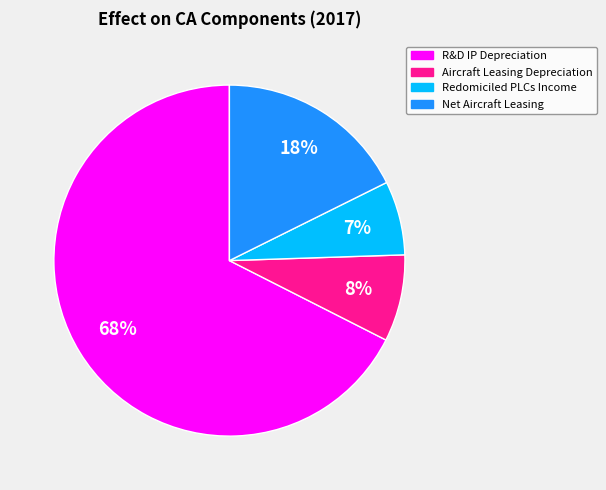

Combined, do R&D IP Depreciation and Net Aircraft Leasing account for over 50%?

Yes